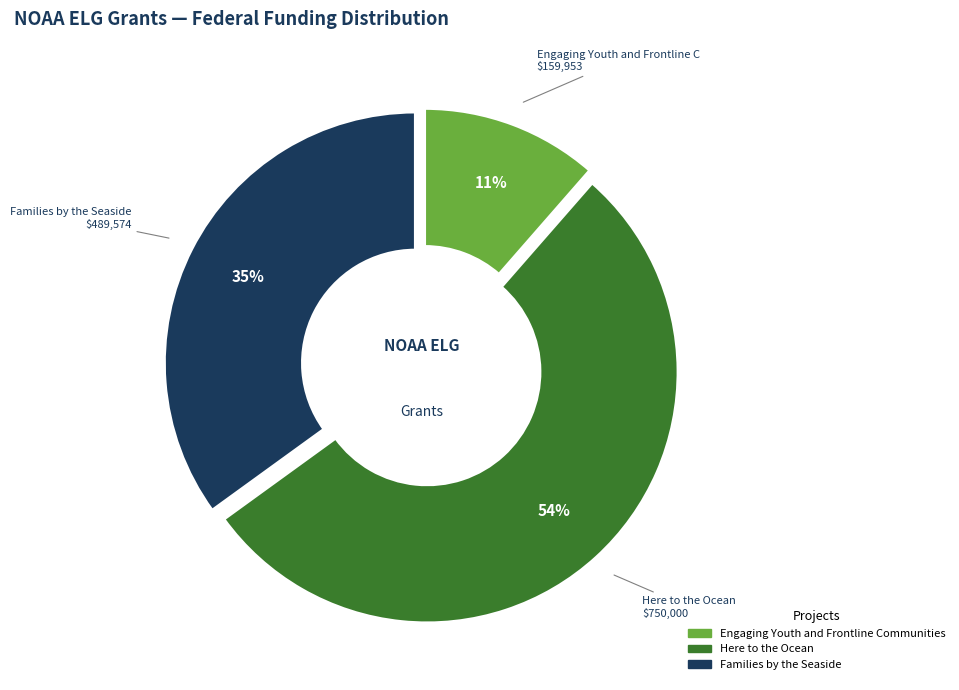

Which category has the biggest portion of the pie?

Here to the Ocean